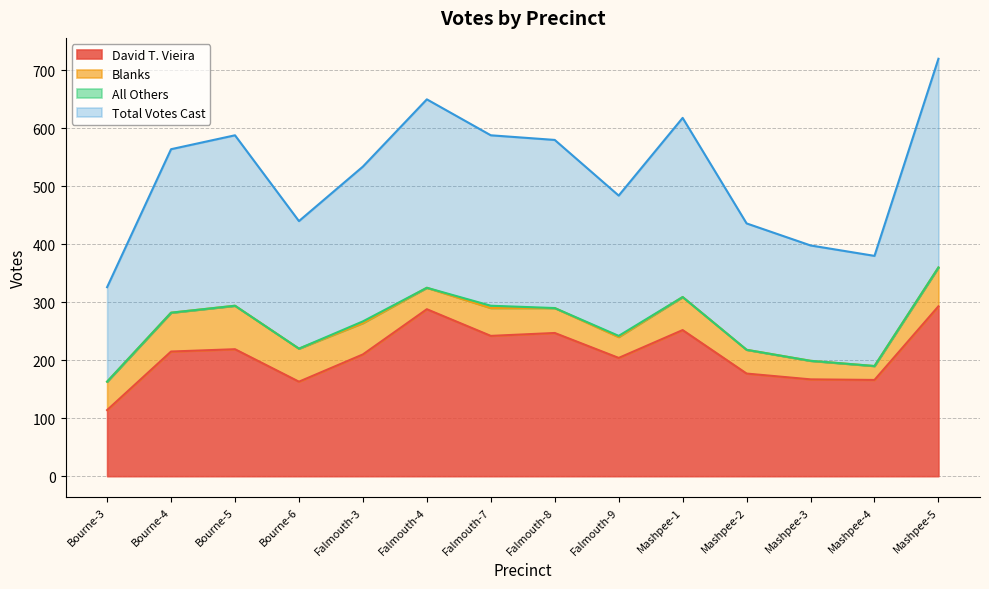

True or false: Total Votes Cast and David T. Vieira intersect in this chart.

False